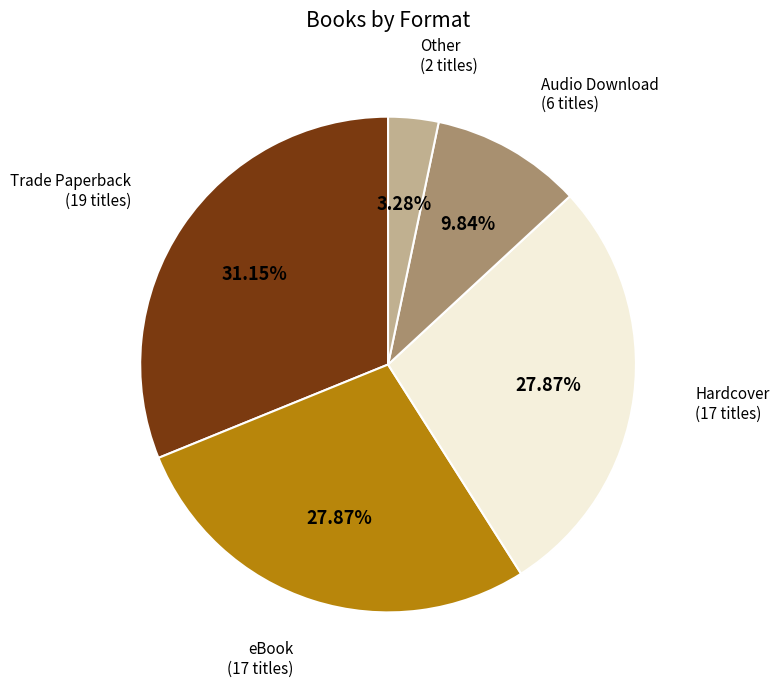

Is there a majority slice in this chart?

No